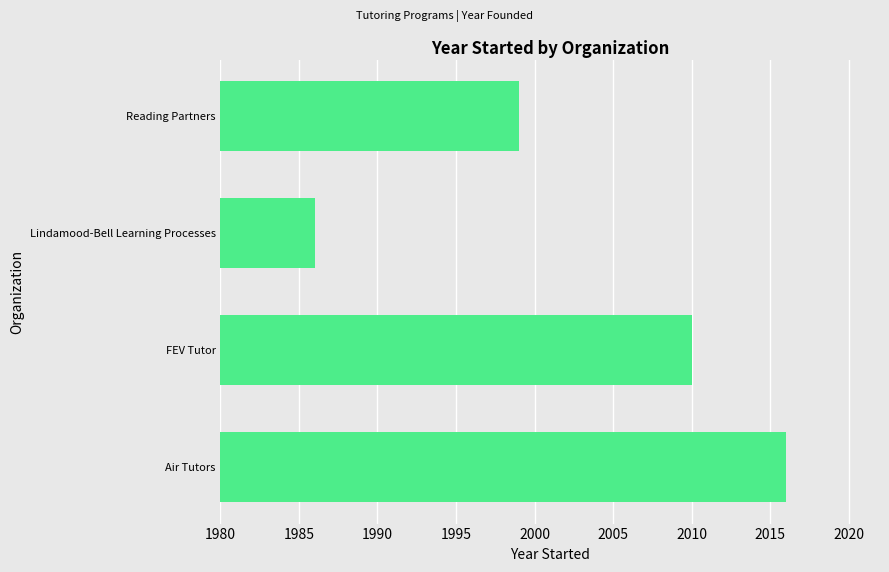

Reading bottom to top, list all the values displayed in this chart.

2016	2010	1986	1999